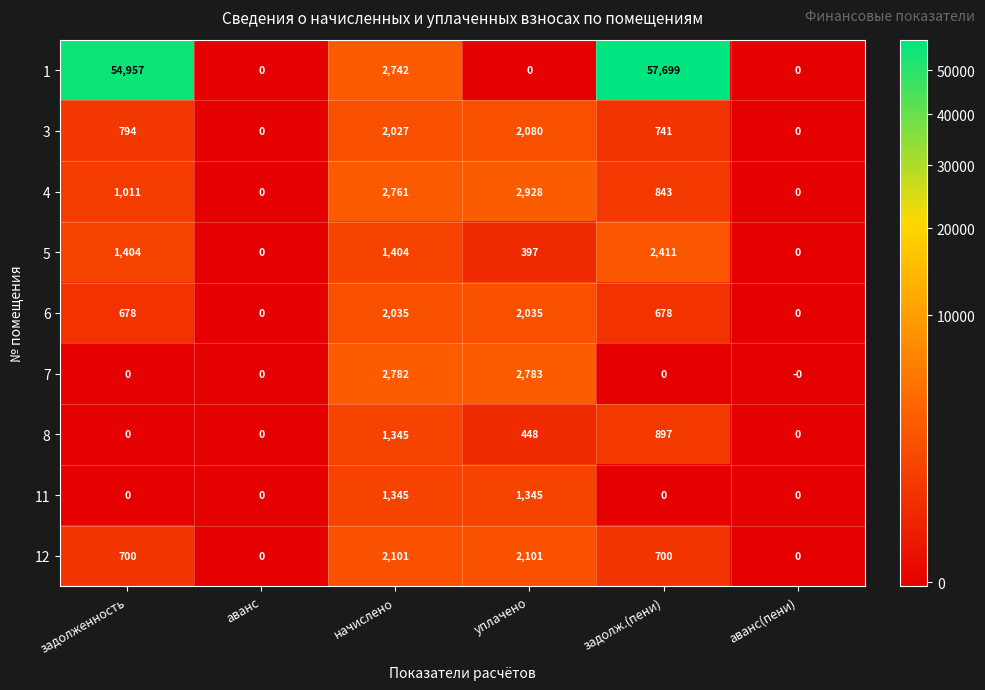

Rank the series at уплачено from lowest to highest value.

1, 5, 8, 11, 6, 3, 12, 7, 4